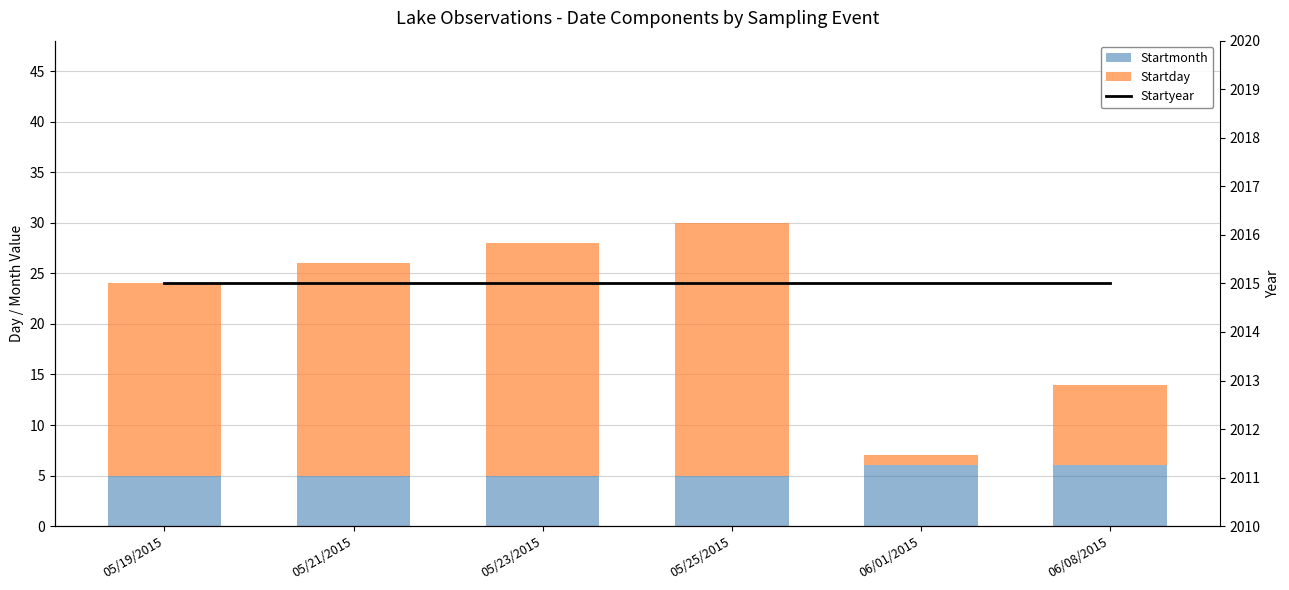

Which series has the widest spread of values?

Startday